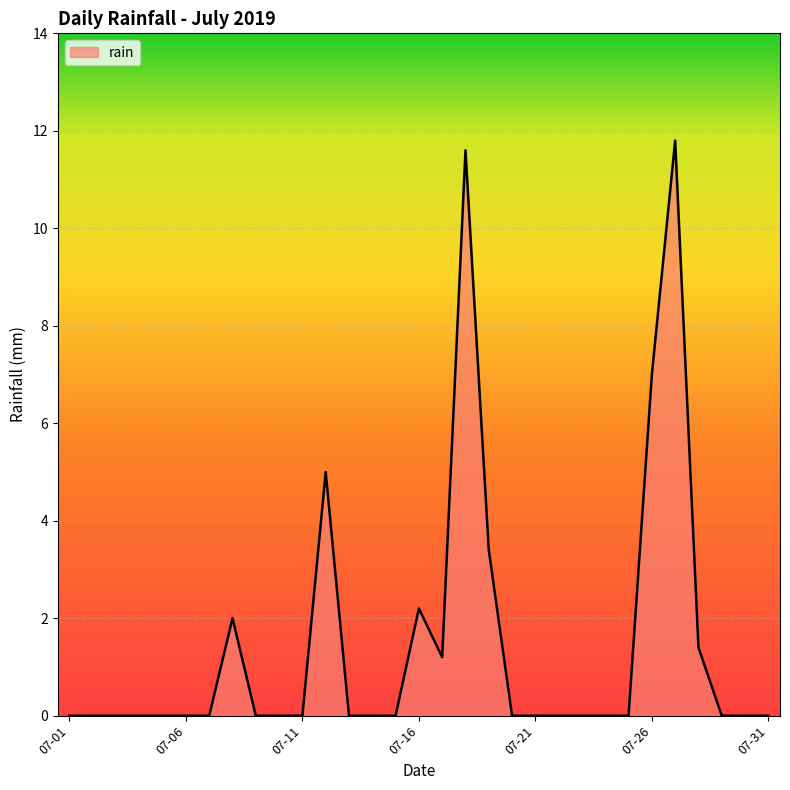

What is the greatest value displayed?

11.8